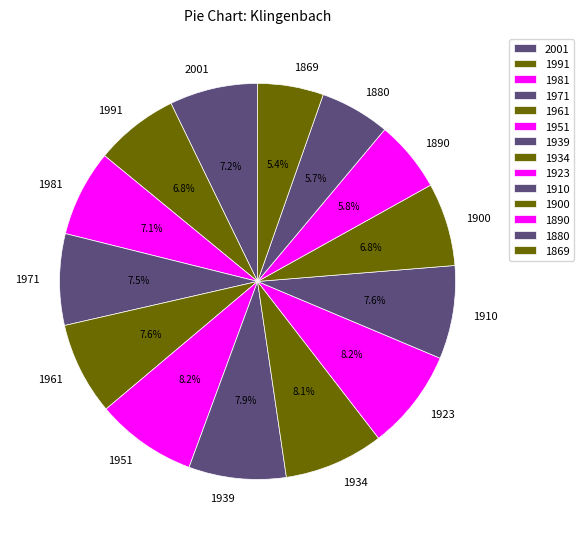

Does any single category account for the majority?

No